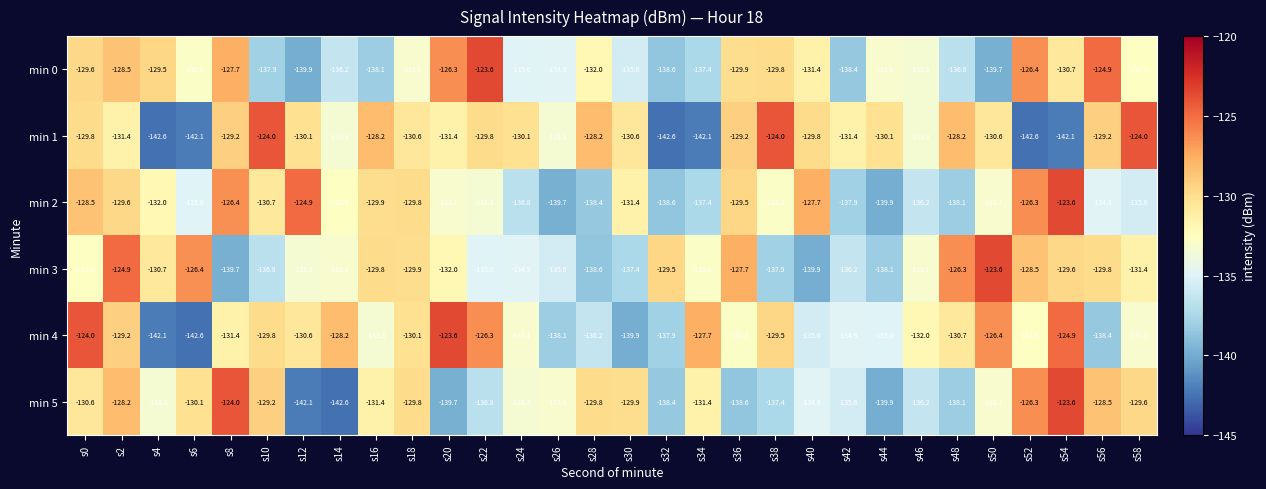

Which series has the largest total across all categories?

min 1